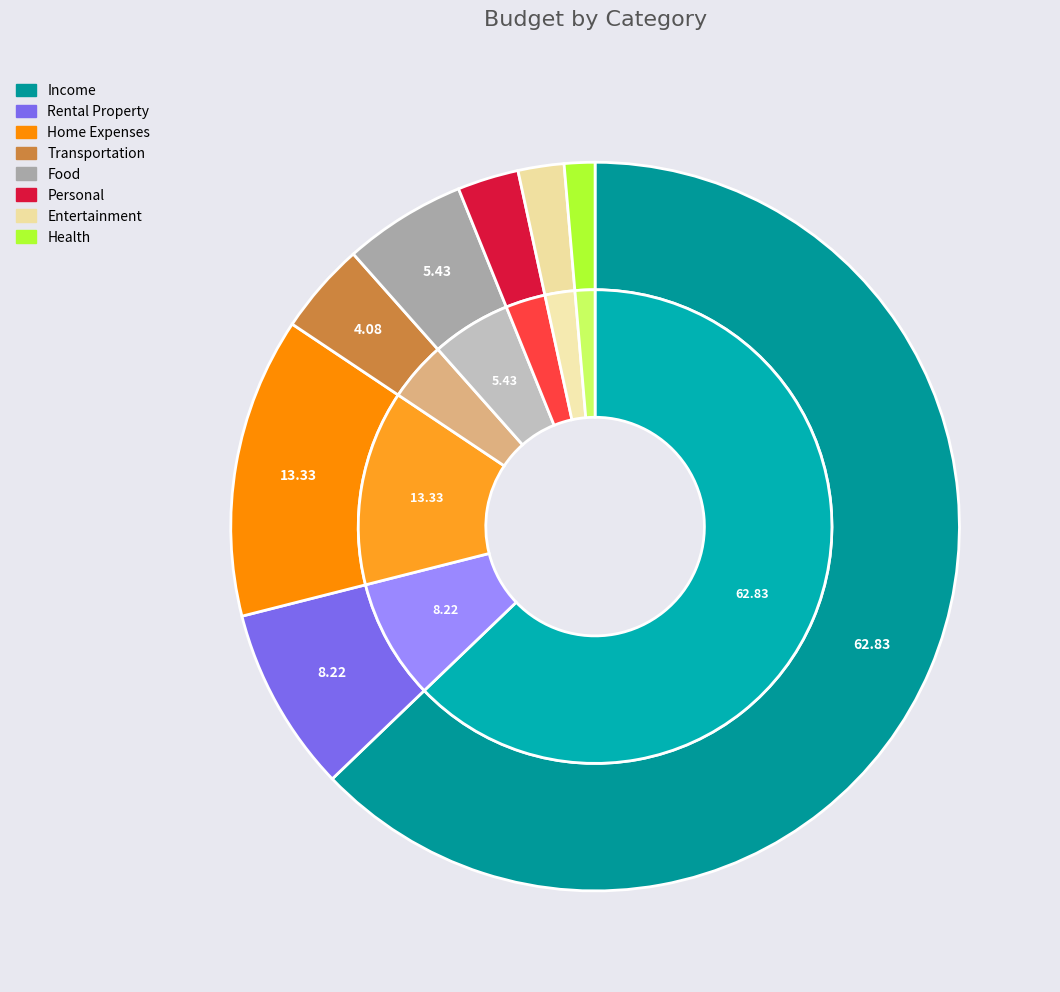

Rank the categories by value from lowest to highest.

Health, Entertainment, Personal, Transportation, Food, Rental Property, Home Expenses, Income